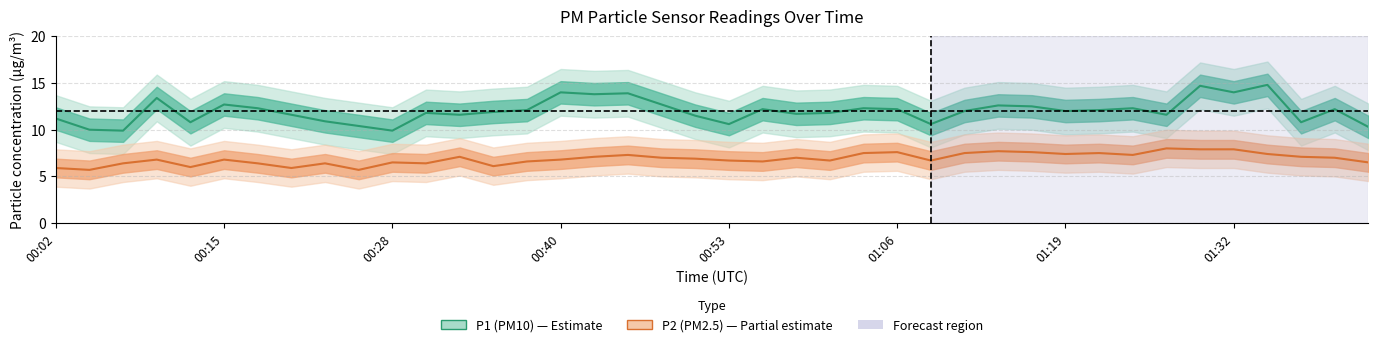

Rank the categories by P2 value from highest to lowest.

01:27, 01:29, 01:32, 01:14, 01:06, 01:17, 01:04, 01:12, 01:22, 01:19, 01:35, 00:46, 01:24, 00:33, 00:43, 01:37, 00:48, 00:59, 01:40, 00:51, 00:10, 00:15, 00:40, 00:53, 01:01, 01:09, 00:38, 00:56, 00:28, 01:42, 00:07, 00:18, 00:23, 00:30, 00:35, 00:12, 00:02, 00:20, 00:05, 00:25